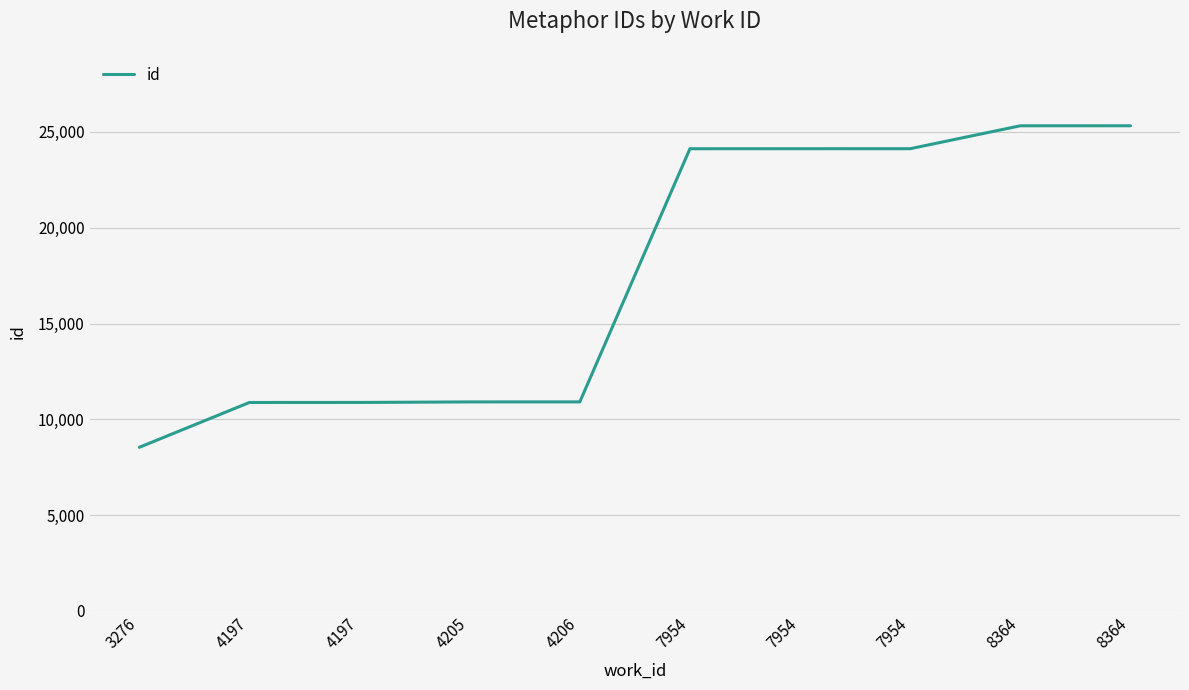

Is this an area chart (filled region under the line)?

No